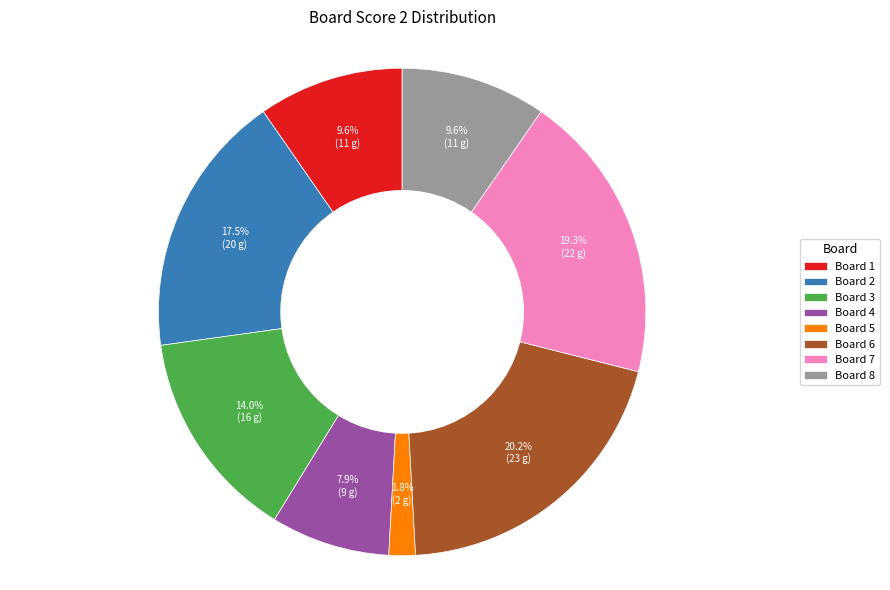

Combined, what portion of the pie is Board 4 and Board 7?

27.2%